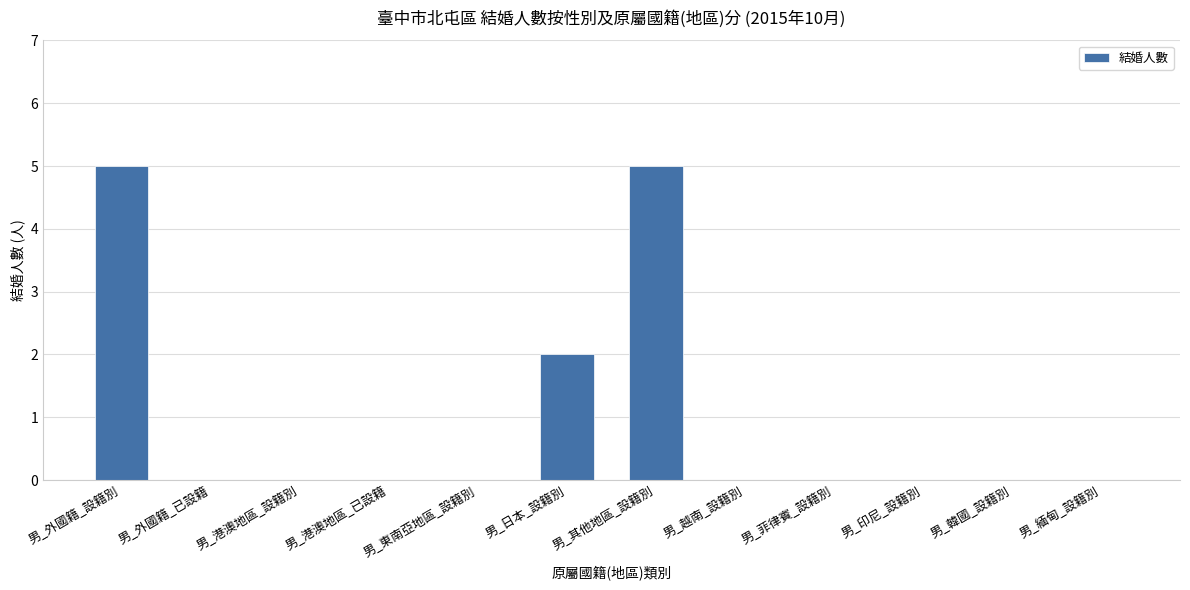

What is the greatest value displayed?

5